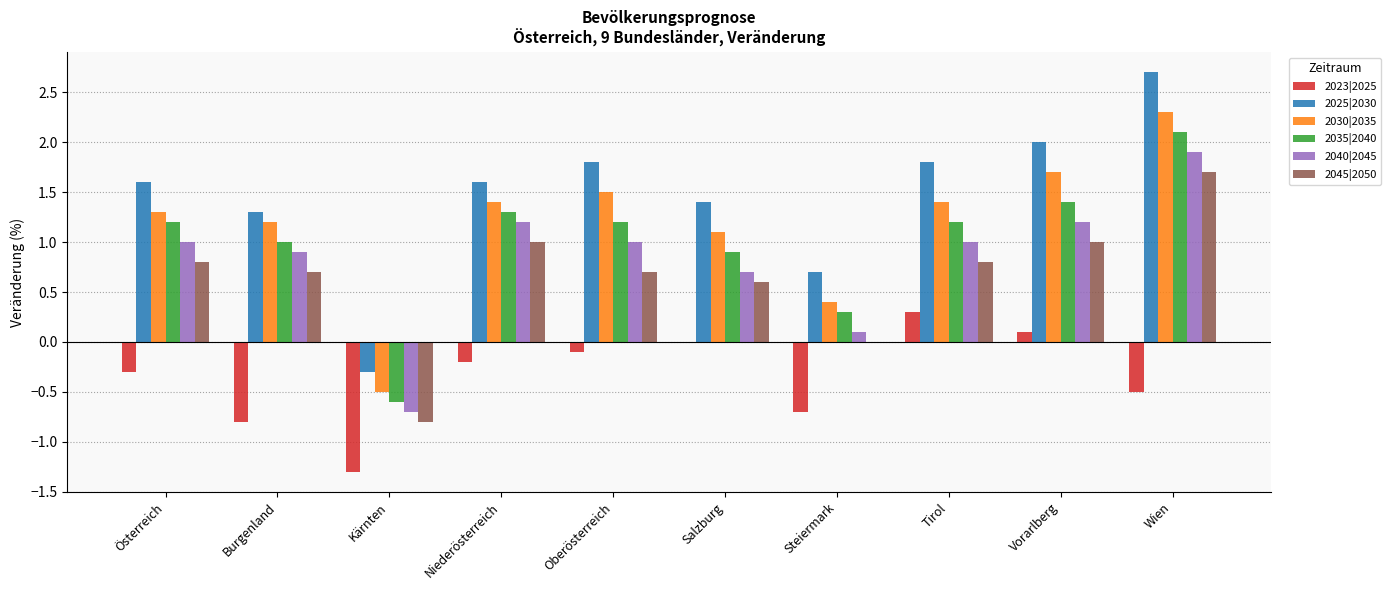

Reading left to right, extract all data points from this chart.

2023|2025: -0.3	-0.8	-1.3	-0.2	-0.1	0.0	-0.7	0.3	0.1	-0.5
2025|2030: 1.6	1.3	-0.3	1.6	1.8	1.4	0.7	1.8	2.0	2.7
2030|2035: 1.3	1.2	-0.5	1.4	1.5	1.1	0.4	1.4	1.7	2.3
2035|2040: 1.2	1.0	-0.6	1.3	1.2	0.9	0.3	1.2	1.4	2.1
2040|2045: 1.0	0.9	-0.7	1.2	1.0	0.7	0.1	1.0	1.2	1.9
2045|2050: 0.8	0.7	-0.8	1.0	0.7	0.6	0.0	0.8	1.0	1.7